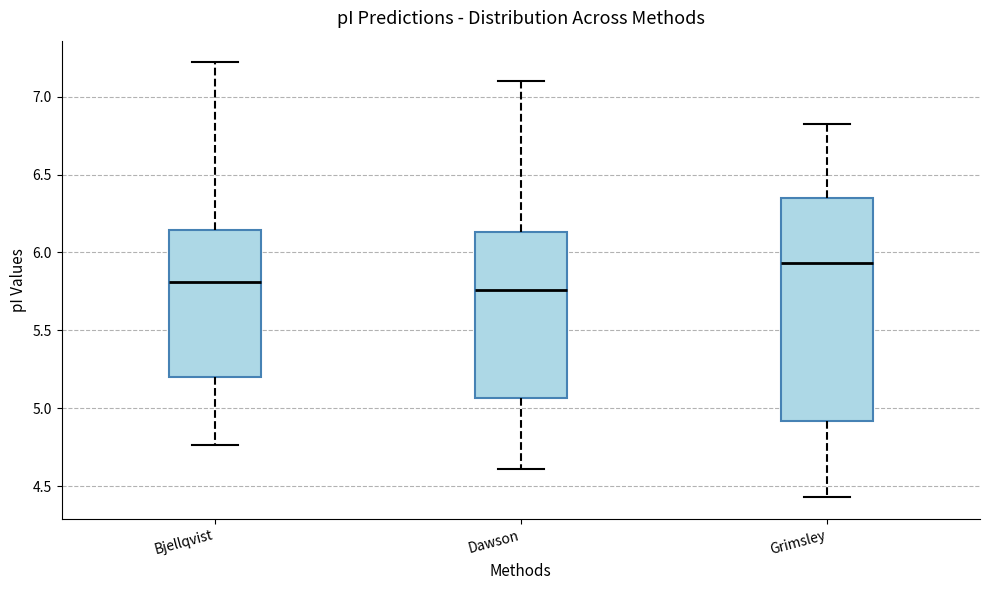

Reading left to right, transcribe this box plot: for each box, give where its median line is, the range the box spans, and where its two whiskers end, as read against the y-axis. The values are not printed on the chart, so give them approximately, as read against the axis.

Bjellqvist: median 5.80, box 5.20 to 6.15, whiskers 4.75 to 7.20
Dawson: median 5.75, box 5.05 to 6.15, whiskers 4.60 to 7.10
Grimsley: median 5.95, box 4.90 to 6.35, whiskers 4.45 to 6.85